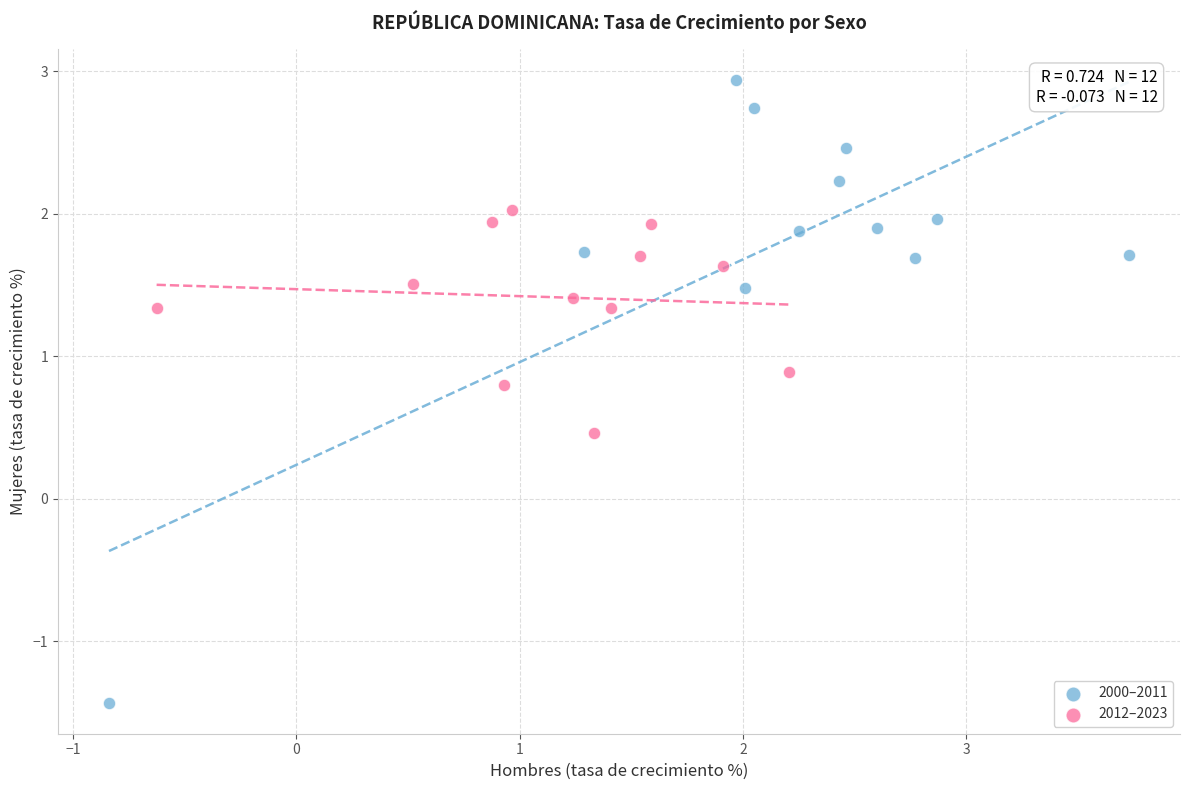

Which series contains the highest Y value?

2000–2011